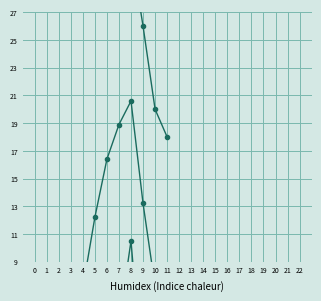

Rank the series by their average value, from lowest to highest.

Tn, Tm, Tx